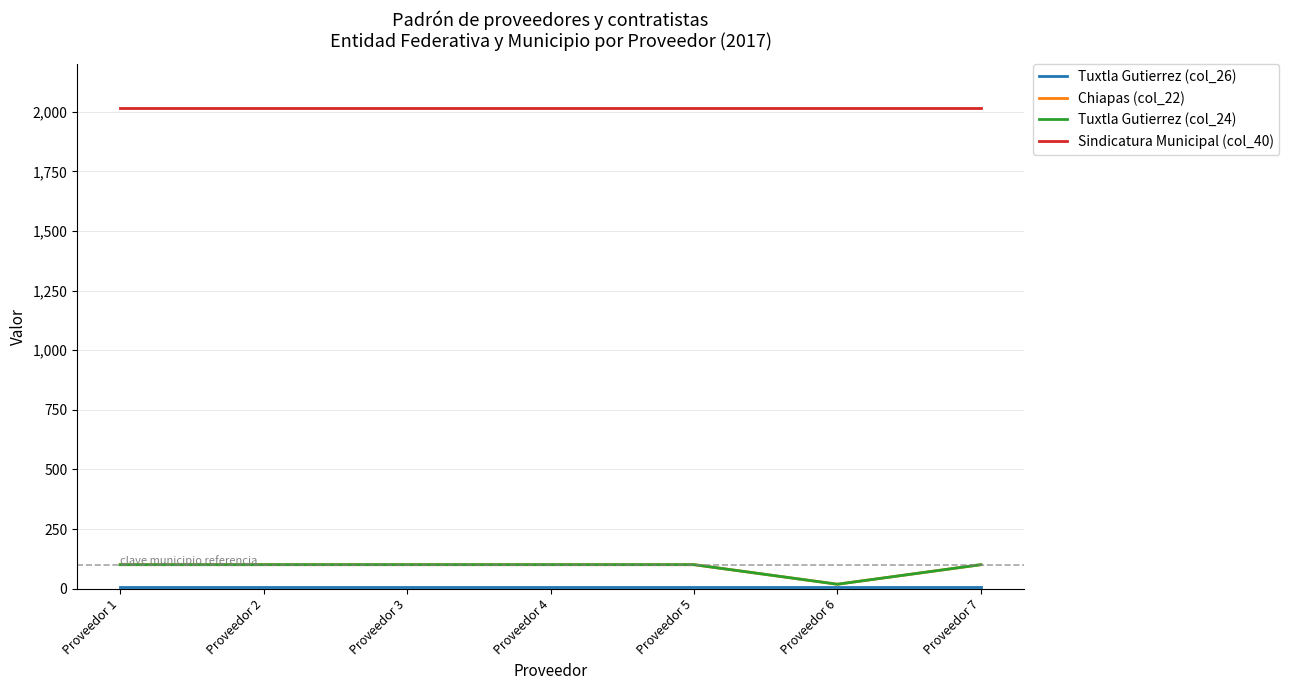

At Proveedor 4, list the series in order from largest to smallest.

Sindicatura Municipal (col_40), Chiapas (col_22), Tuxtla Gutierrez (col_24), Tuxtla Gutierrez (col_26)